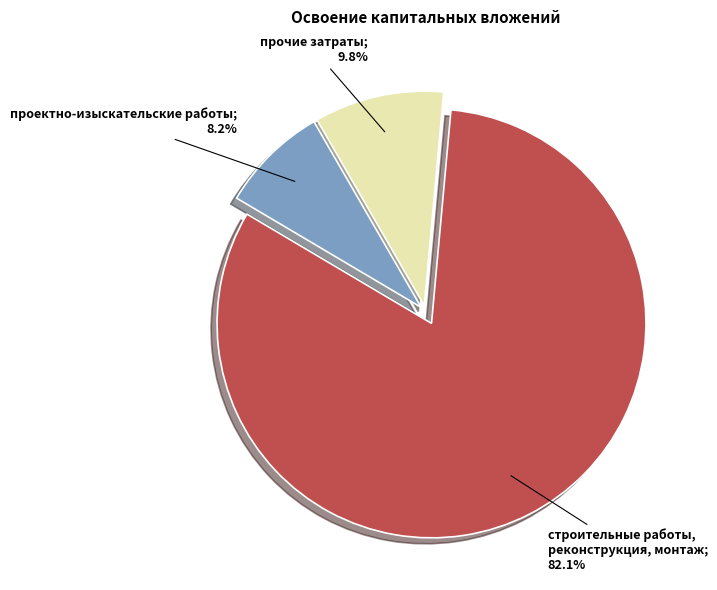

Is there any slice that represents more than half of the pie?

Yes